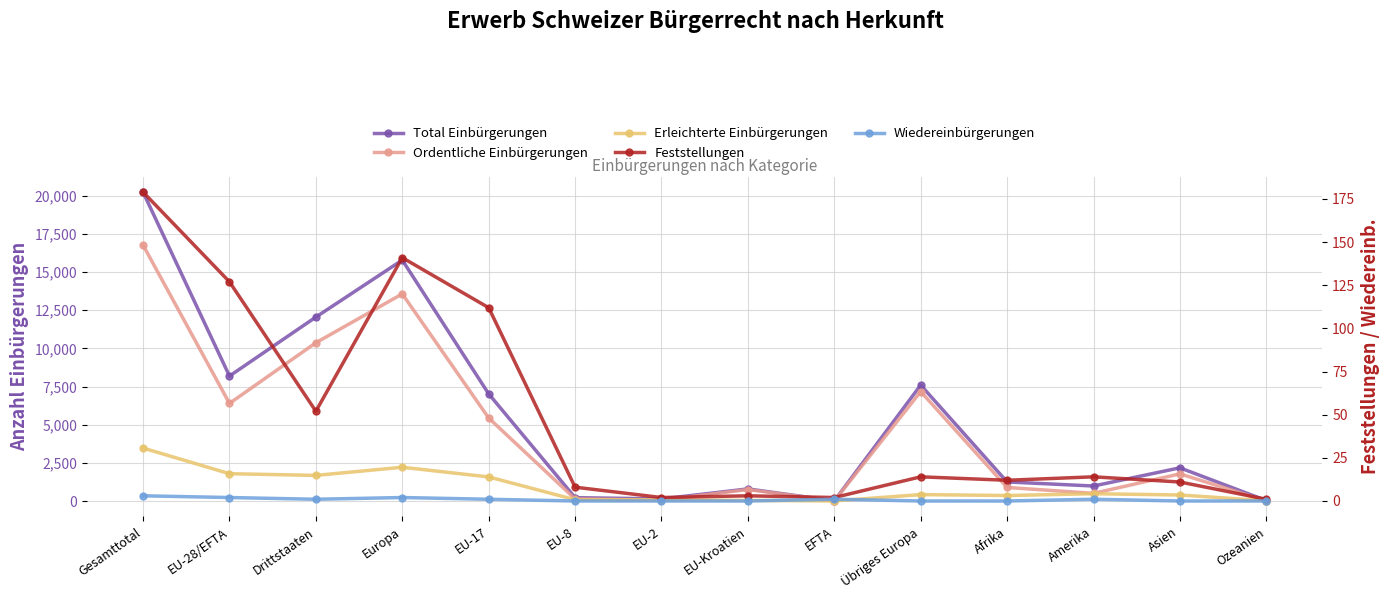

Is the value of Feststellungen at Afrika greater than the value of Ordentliche Einbürgerungen at EU-Kroatien?

No